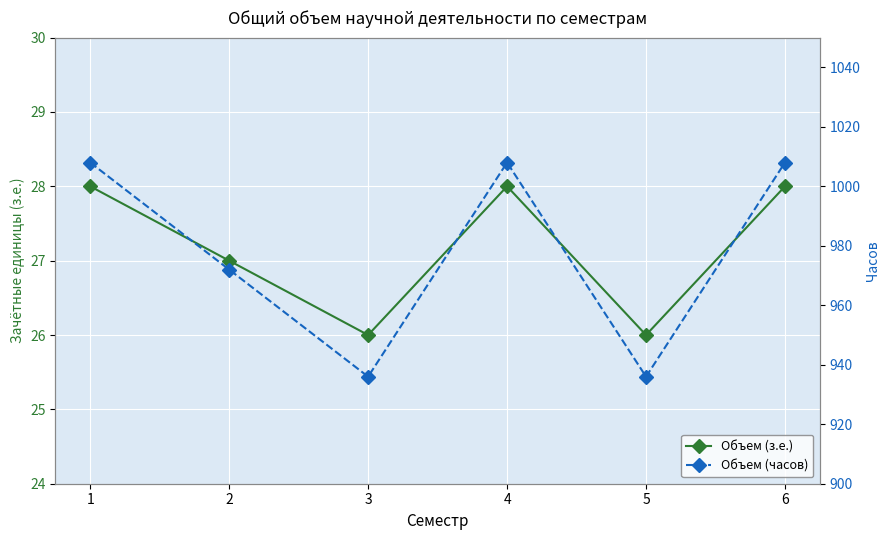

The value of Объем (з.е.) at 5 is 17. True or false?

False